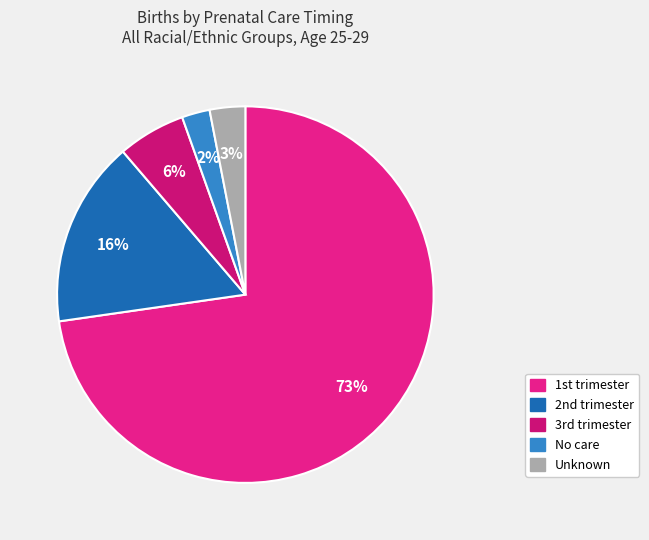

True or false: Unknown accounts for 18% of the total.

False